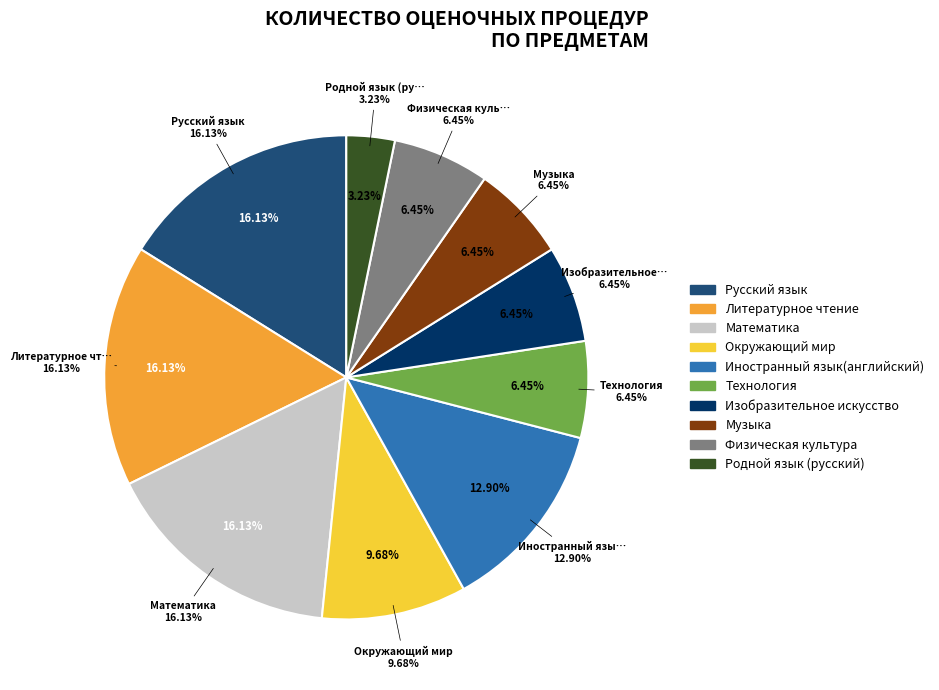

Which slice is the largest?

Русский язык